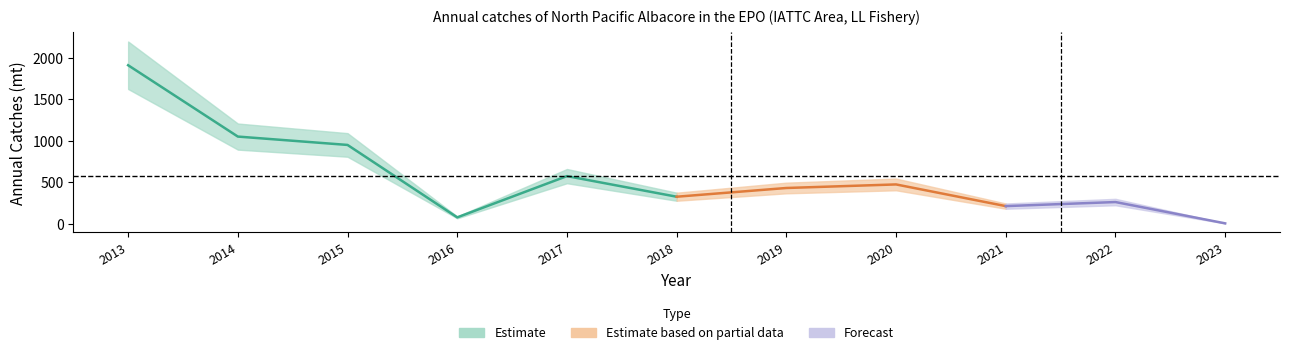

What is the difference between the maximum and minimum values?

1910.0